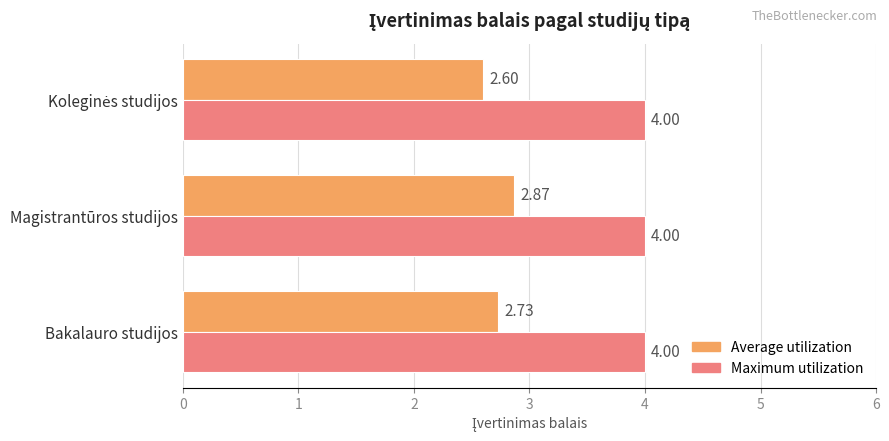

Which series has the largest total across all categories?

Maximum utilization